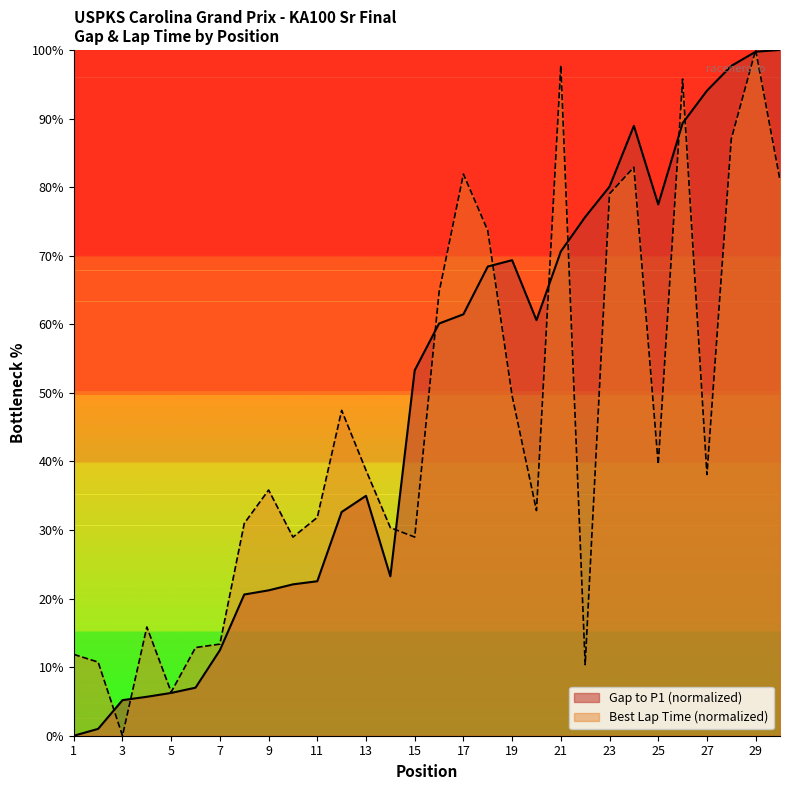

Reading left to right, transcribe all the data shown in this chart.

Gap to P1: 0.0	1.0	5.2	5.7	6.2	7.0	12.5	20.6	21.2	22.1	22.5	32.6	35.0	23.2	53.3	60.1	61.5	68.4	69.3	60.6	70.6	75.6	80.1	88.9	77.5	89.3	94.1	97.7	99.7	100.0
Best Lap time: 11.9	10.7	0.0	15.9	6.4	12.9	13.4	31.0	35.8	29.0	31.8	47.4	38.7	30.3	29.0	64.7	81.9	73.7	49.6	32.8	97.8	10.4	79.0	82.9	39.6	95.8	38.1	87.0	100.0	81.0